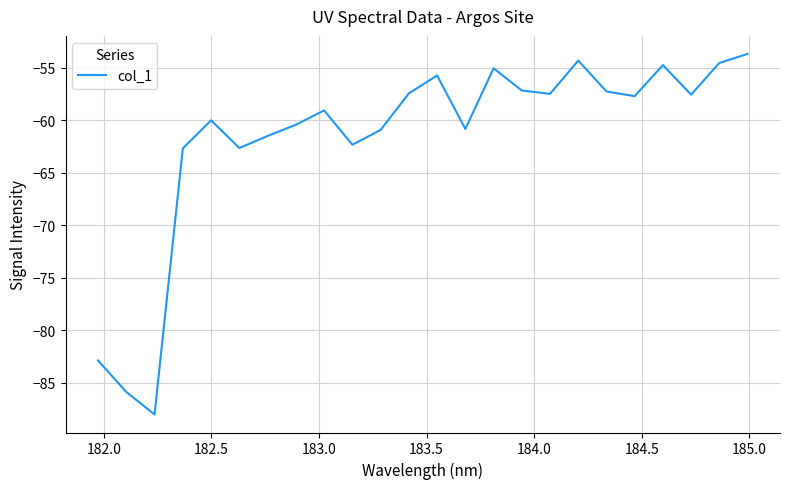

What is the difference between the maximum and minimum values?

34.4